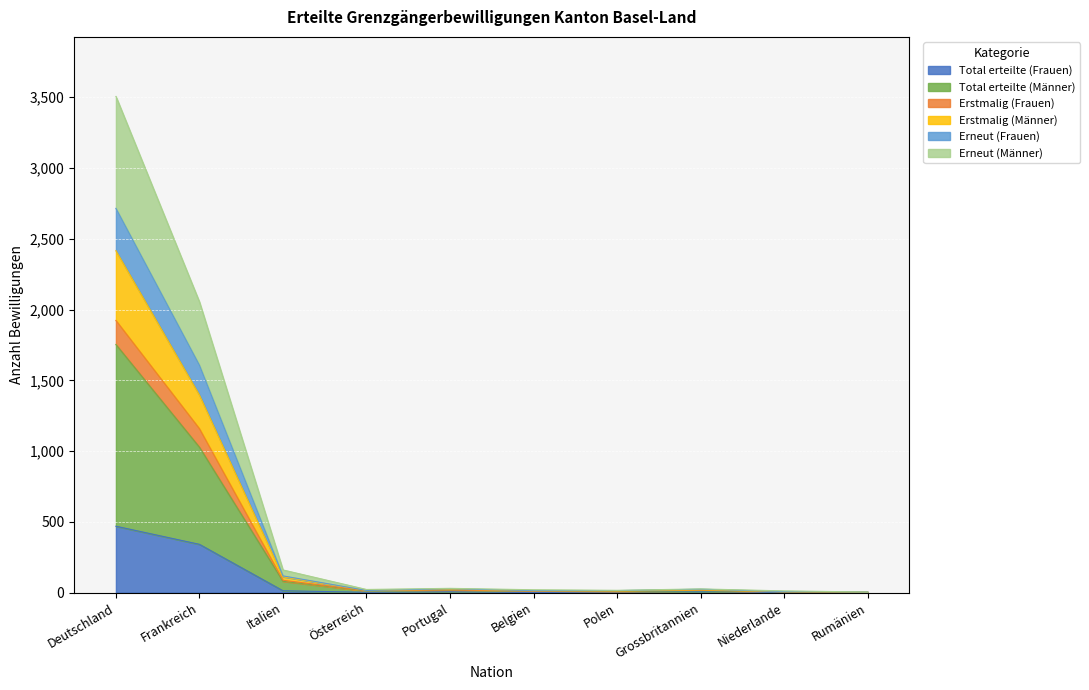

How many interior local peaks does the Erstmalig (Männer) series have?

2